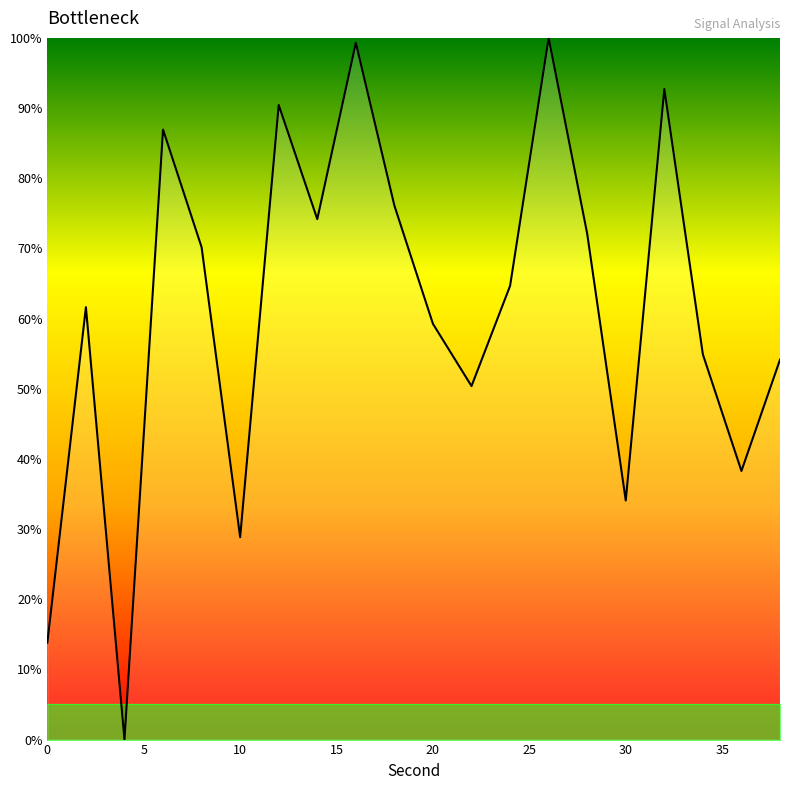

What is the difference between the maximum and minimum values?

100.0